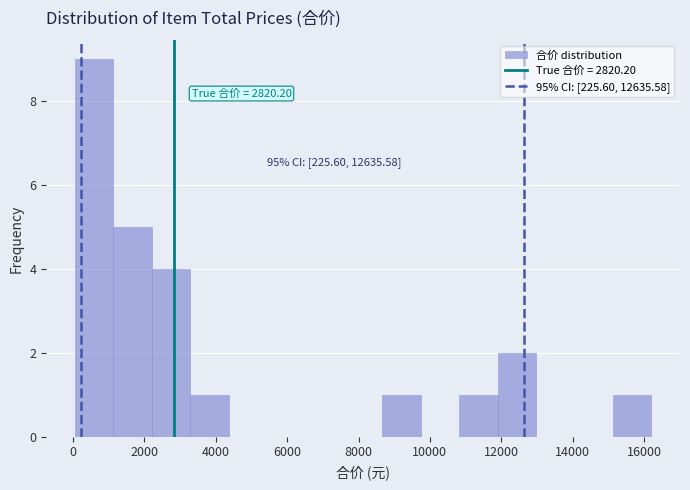

Which range on the x-axis has the tallest bar?

0 to 1200